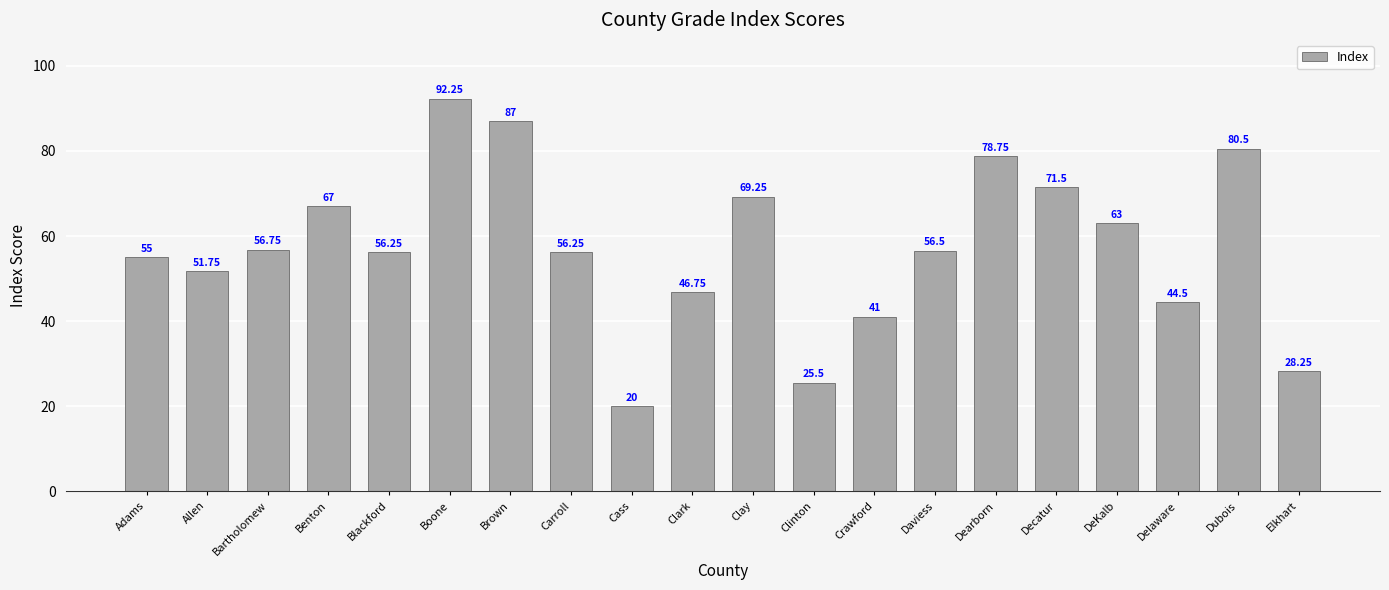

What is the sum of all values?

1147.8